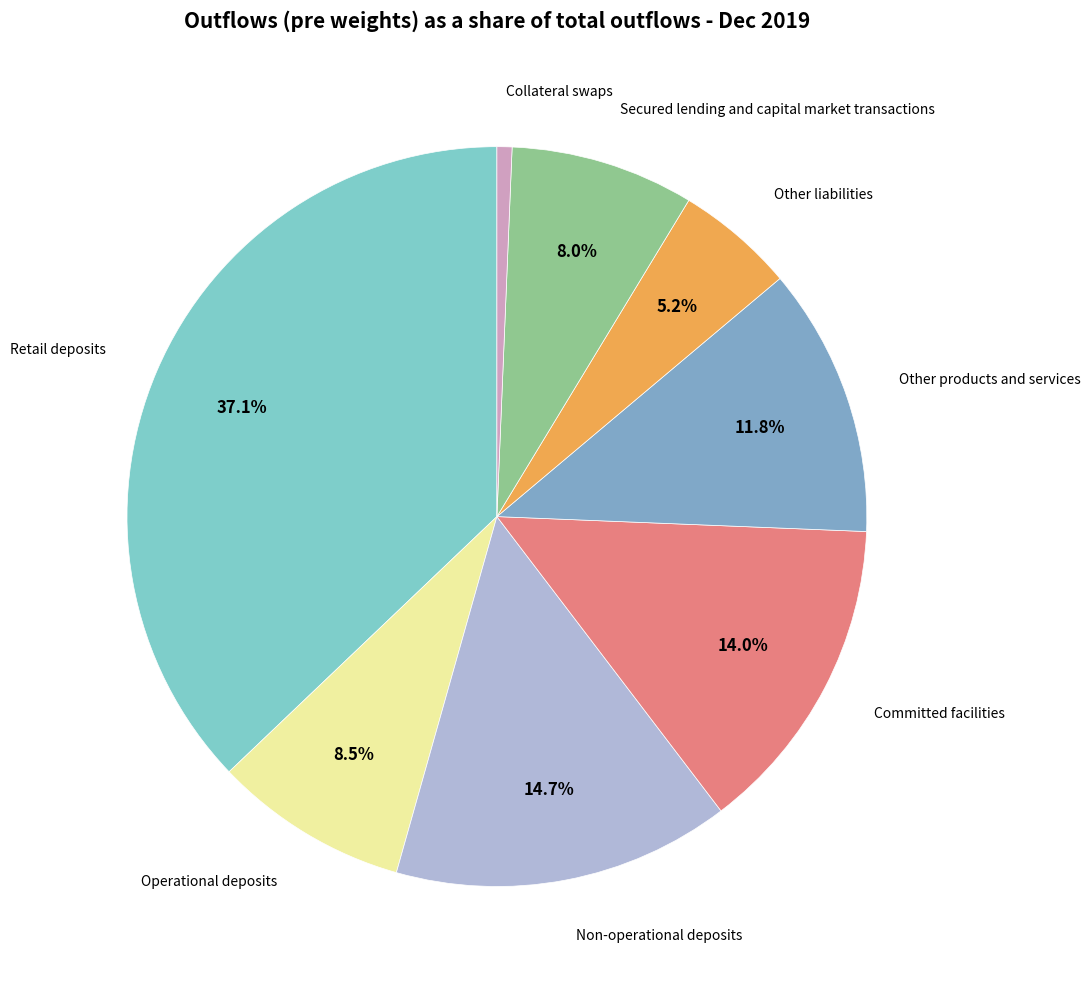

Which slice is the largest?

Retail deposits